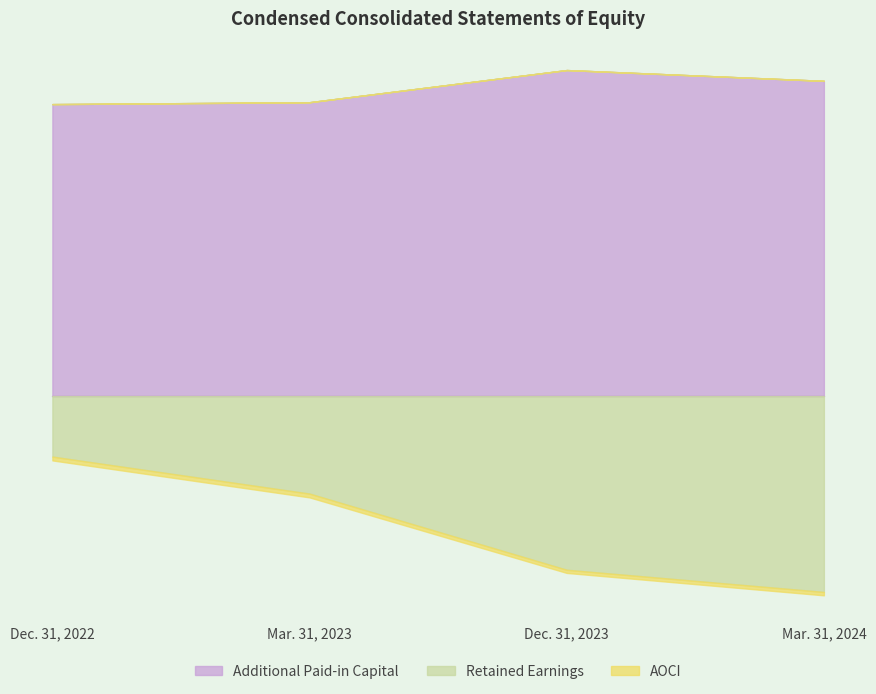

Where is Additional Paid-in Capital nearest to the value 24804258?

Mar. 31, 2024